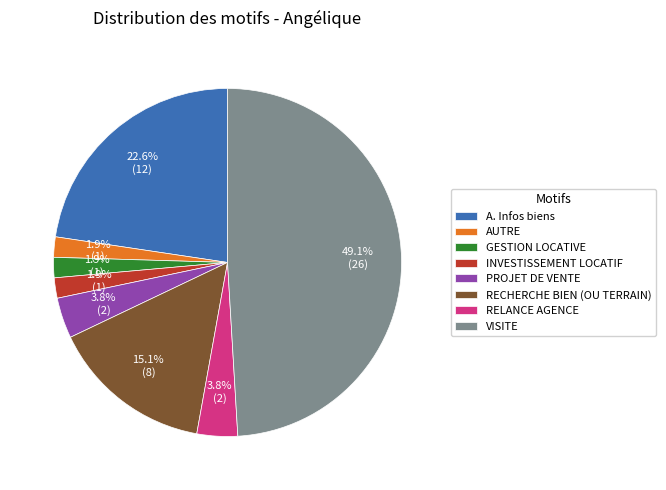

The RECHERCHE BIEN (OU TERRAIN) slice represents 28% of the pie. True or false?

False